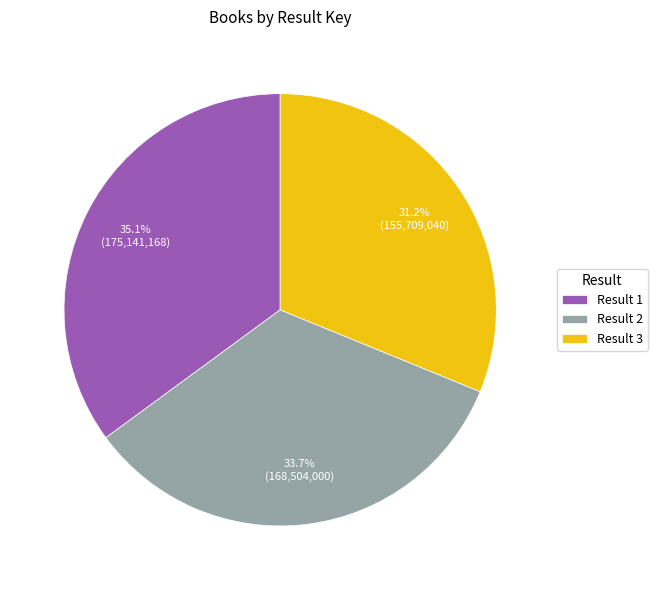

What percentage do Result 2 and Result 1 together represent?

68.8%